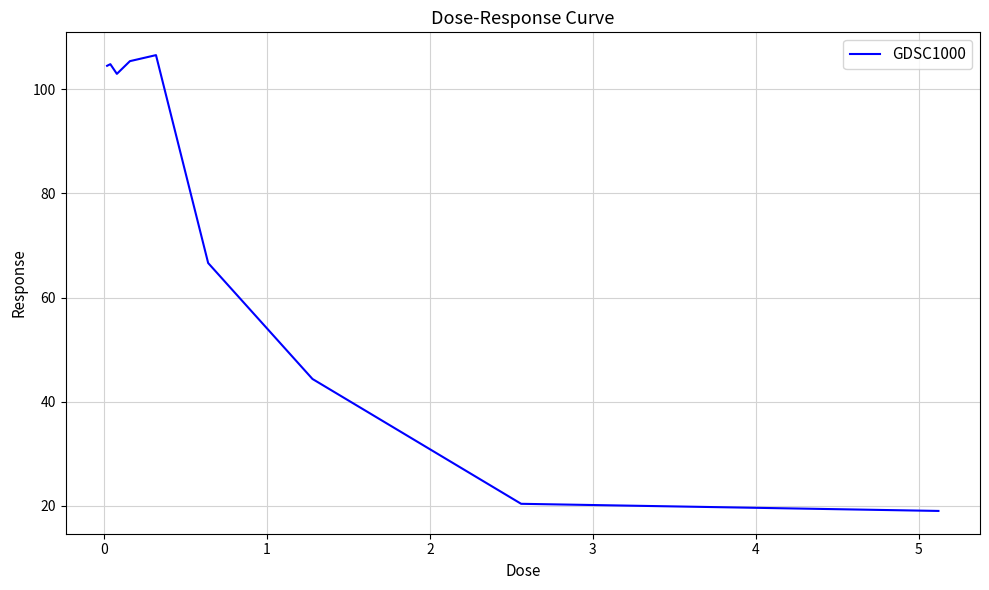

What is the smallest value displayed?

19.0